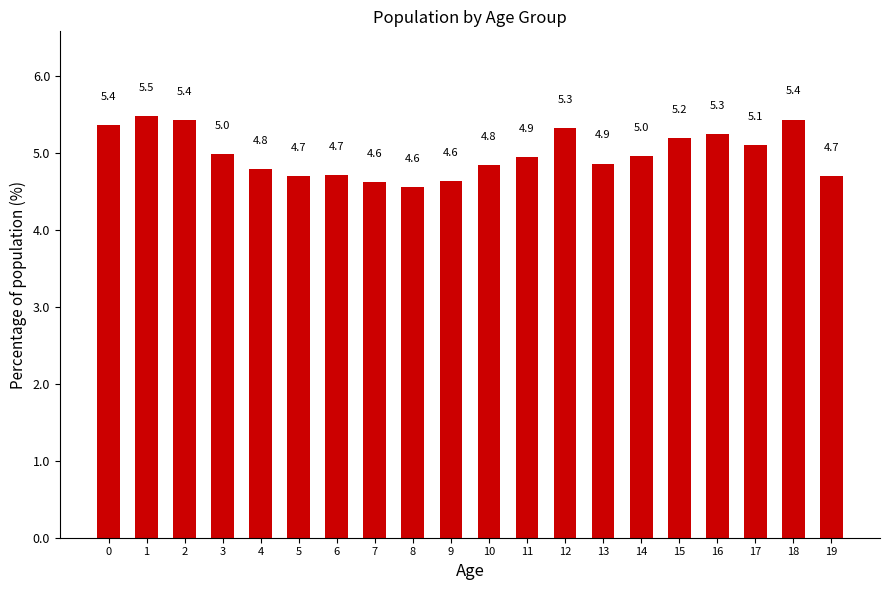

At which category does the chart reach its minimum across all series?

8